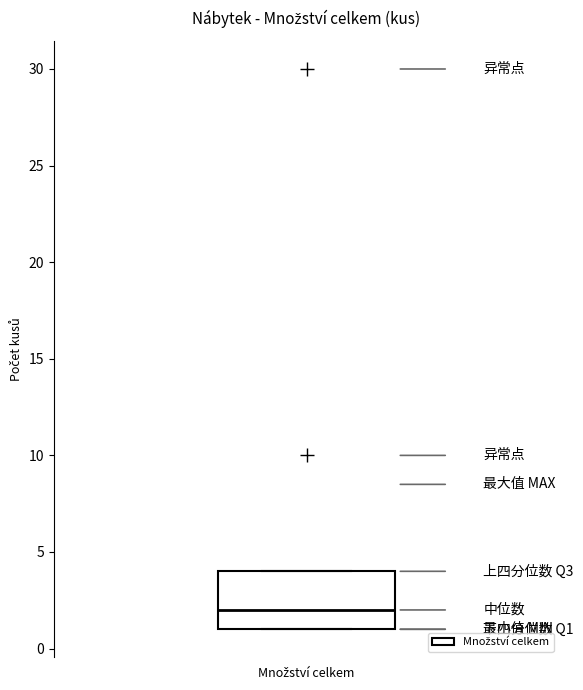

Read this box plot against the y-axis: the position of the median line, the range covered by the box, and the ends of both whiskers. The values are not printed on the chart, so give them approximately, as read against the axis.

median 2, box 1 to 4, whiskers 1 to 4